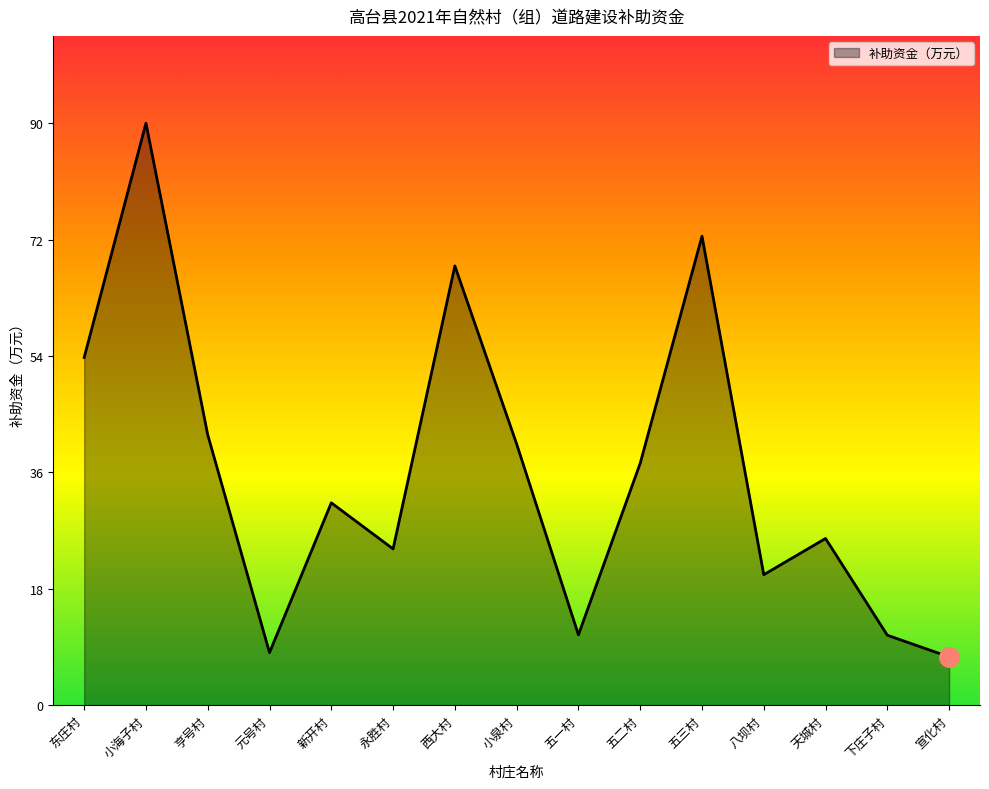

Where is the first local minimum?

元号村